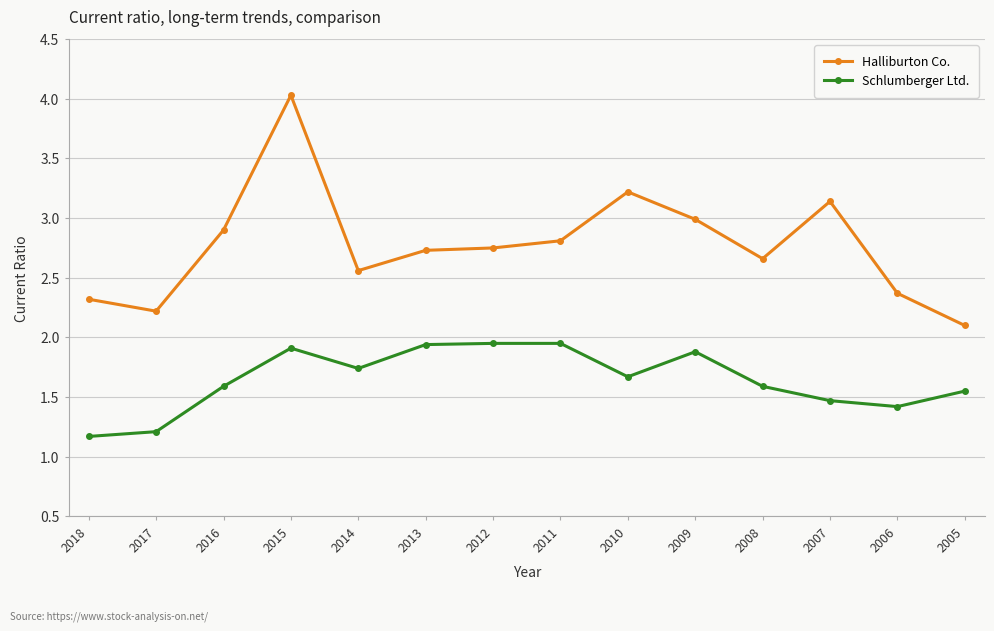

What is the sum of all Halliburton Co. values?

38.8